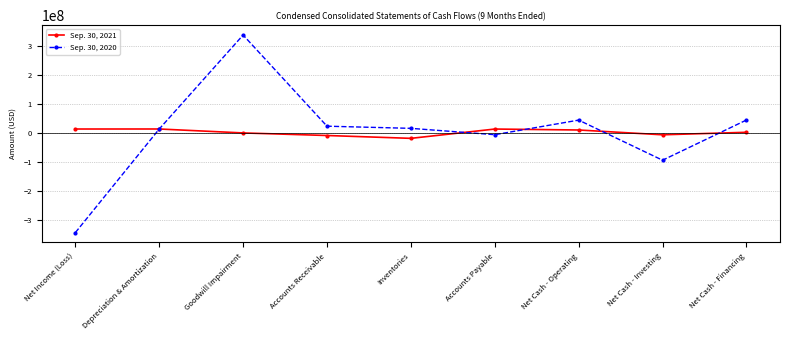

True or false: Sep. 30, 2020 has a value of 338191407 at Goodwill Impairment.

True